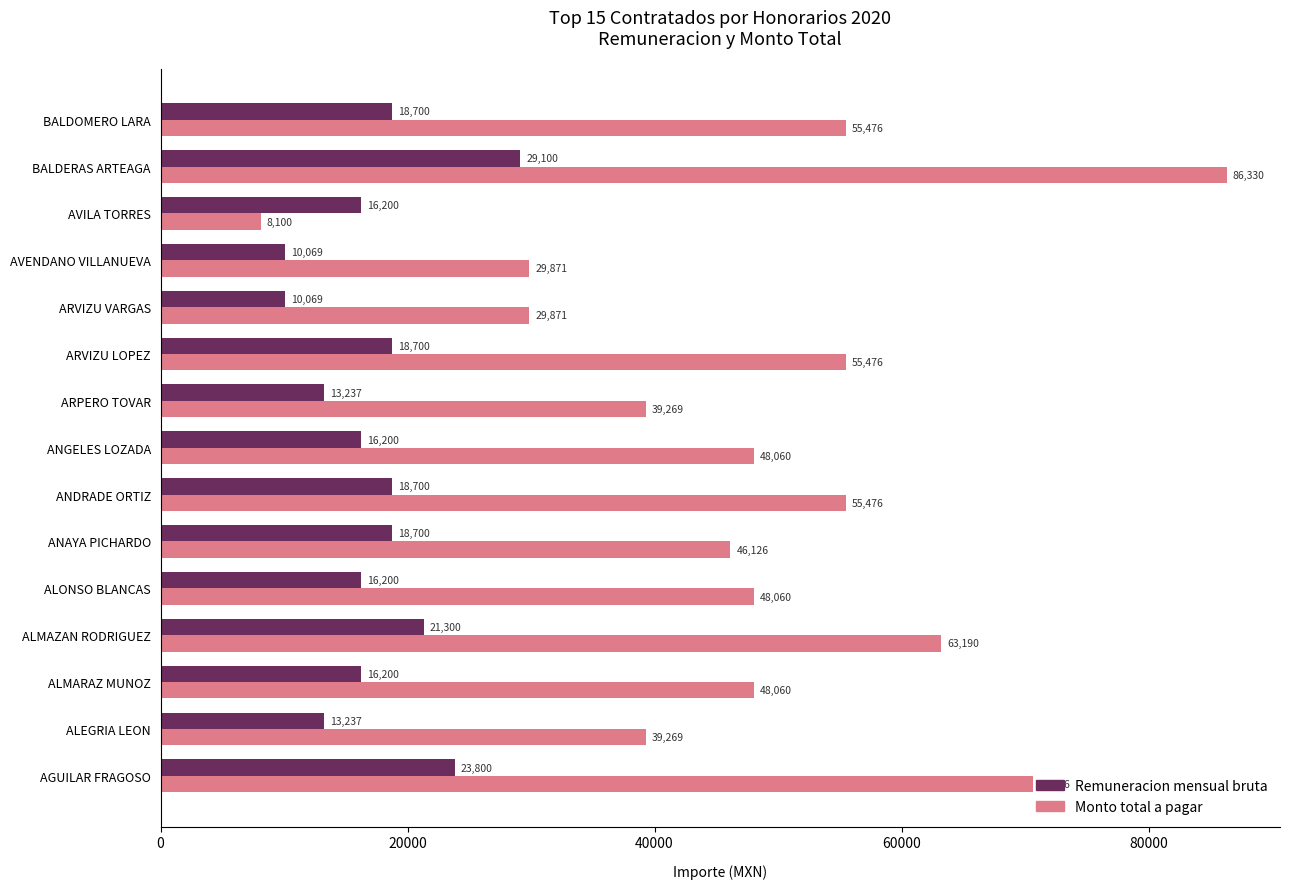

At which label does Remuneracion mensual bruta reach its peak?

BALDERAS ARTEAGA